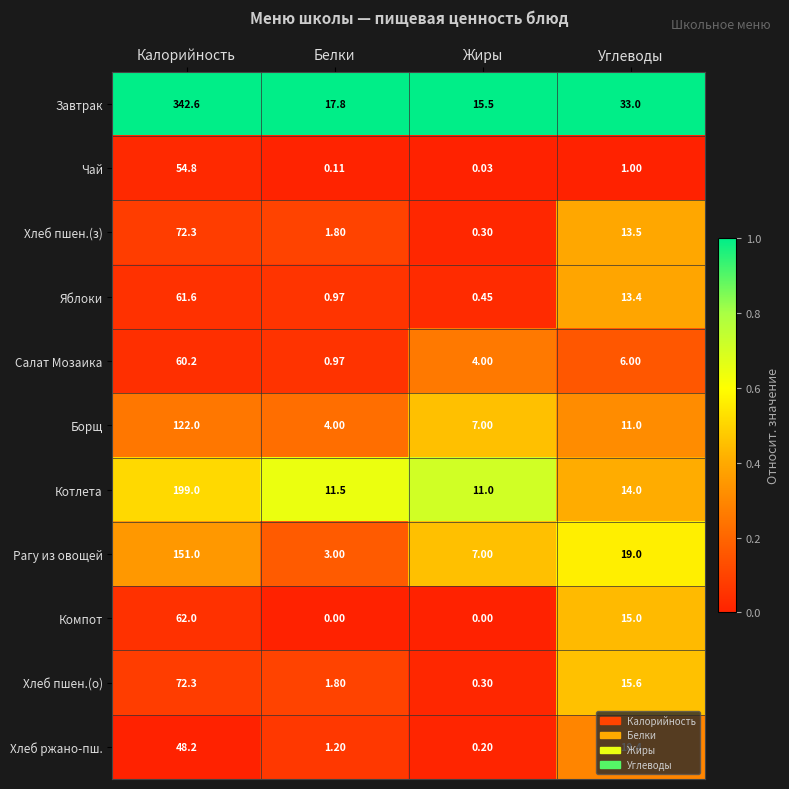

List the labels in order of Хлеб пшен.(о) value, smallest first.

Жиры, Белки, Углеводы, Калорийность